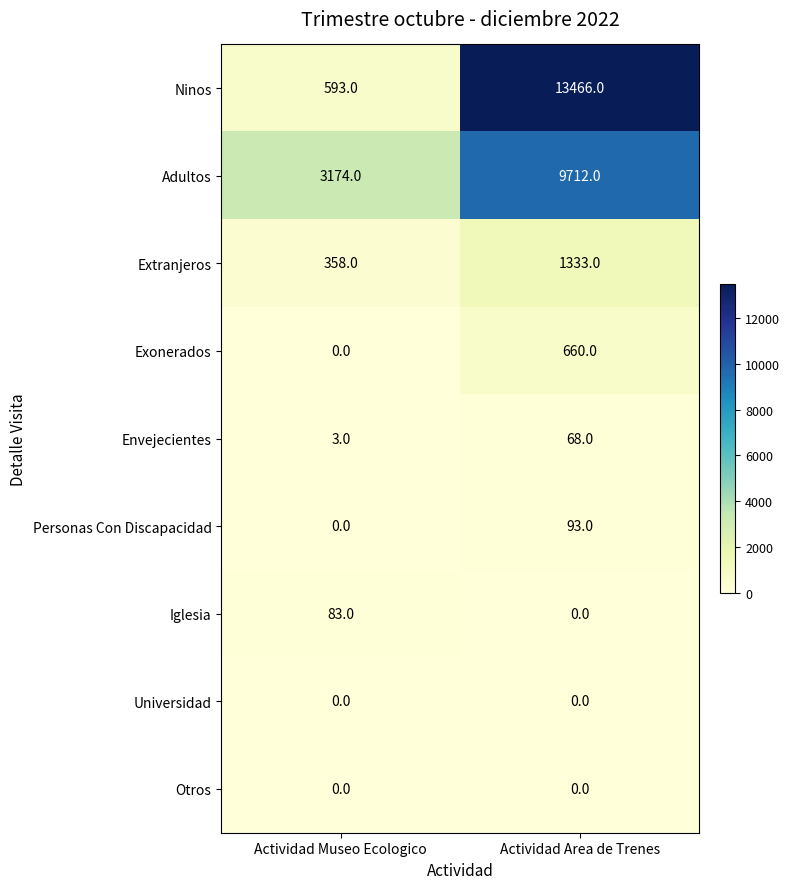

Which series has the largest range (max minus min)?

Ninos